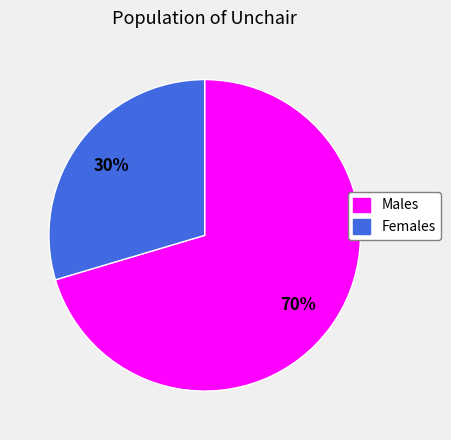

To the nearest percent, what is the average slice percentage?

50%